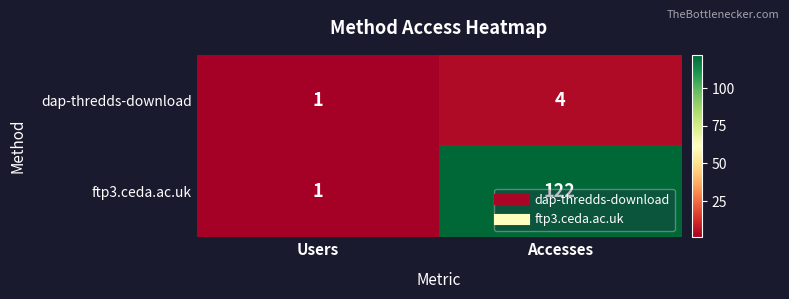

Which series has the largest total across all categories?

ftp3.ceda.ac.uk